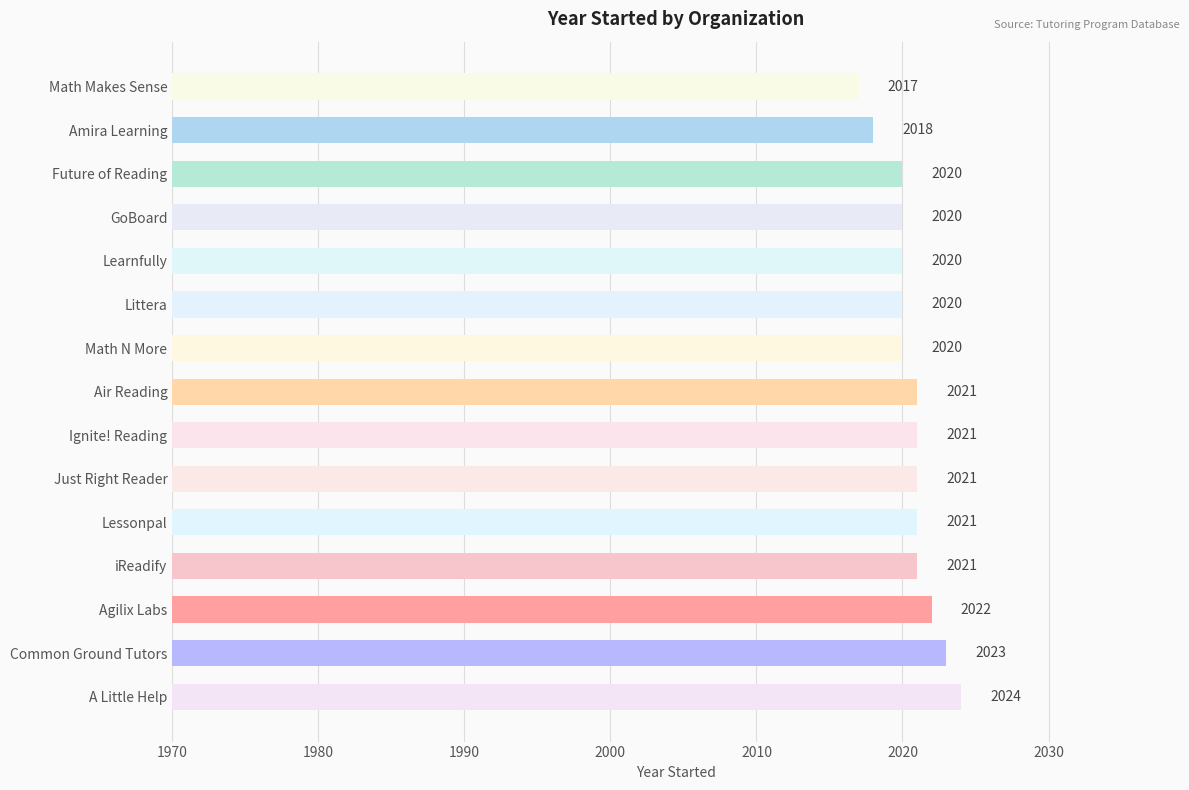

What is the smallest value displayed?

2017